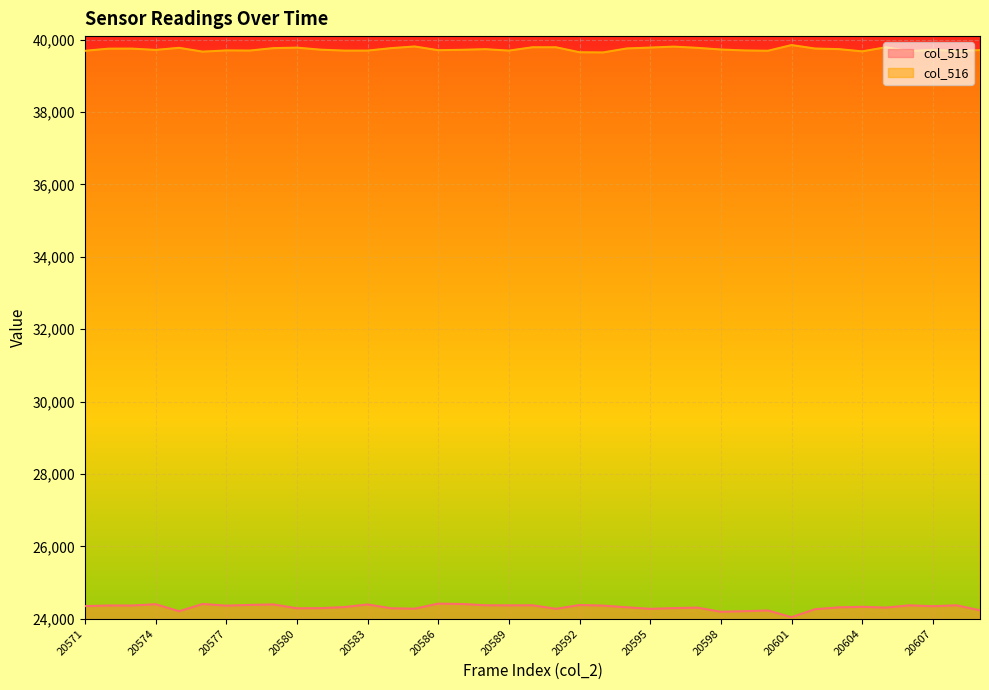

The value of col_515 at 20595 is 24273. True or false?

True